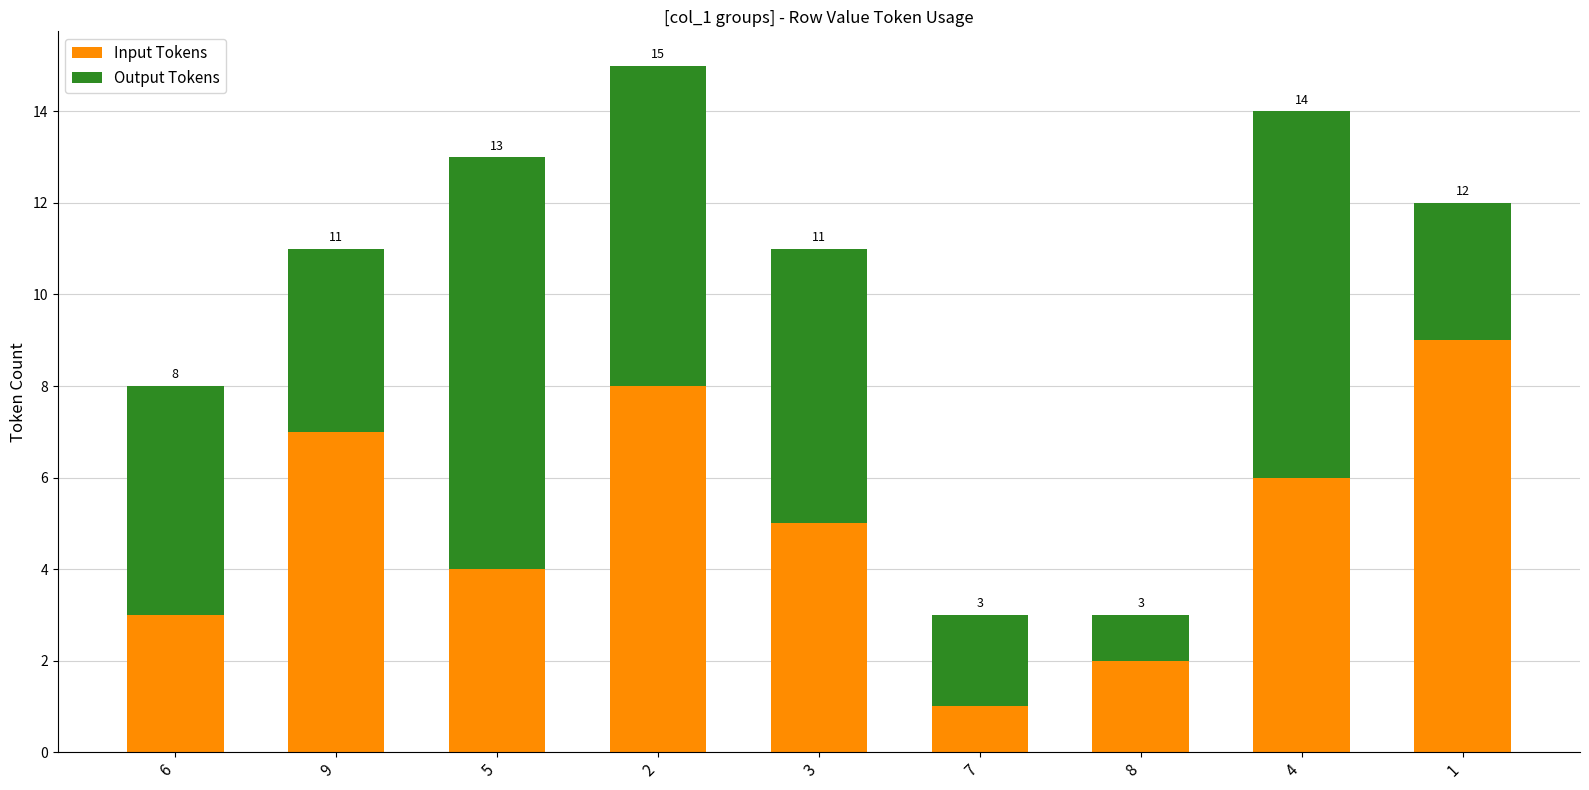

How many bars are there in total?

9